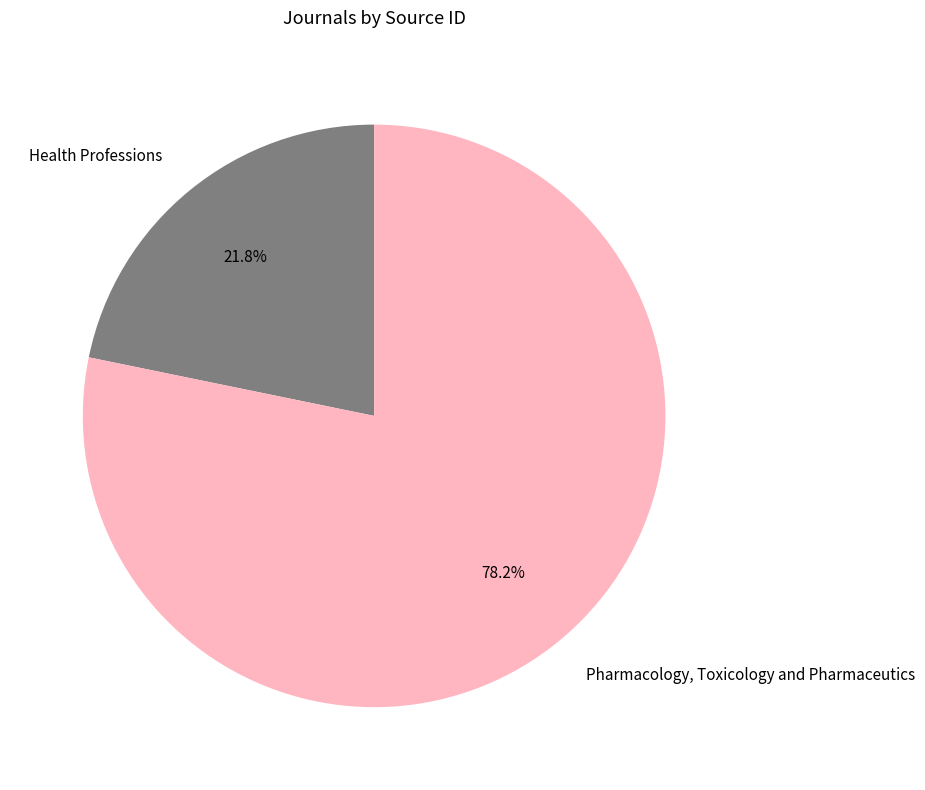

To the nearest percent, what is the average slice percentage?

50%